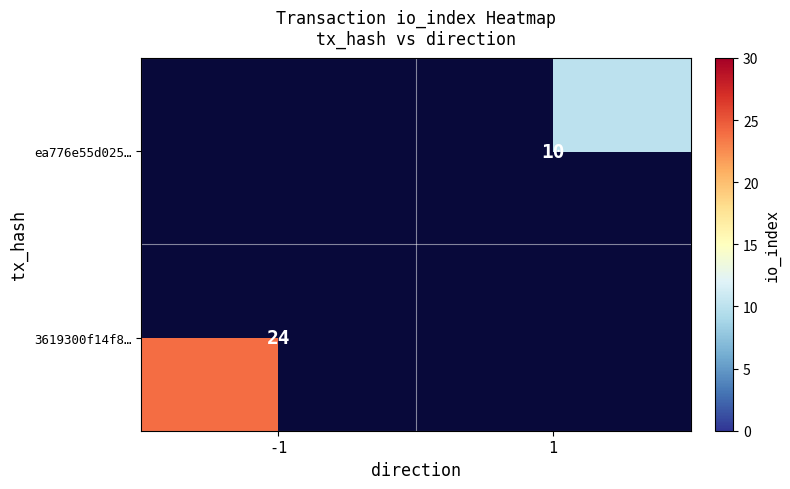

At how many categories does at least one series exceed 10?

1